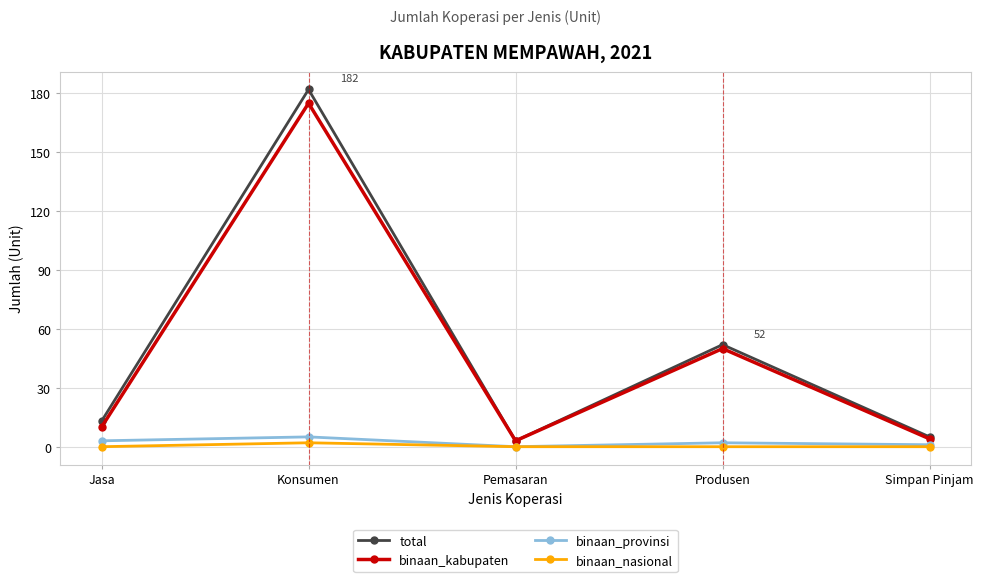

What is the greatest value displayed?

182